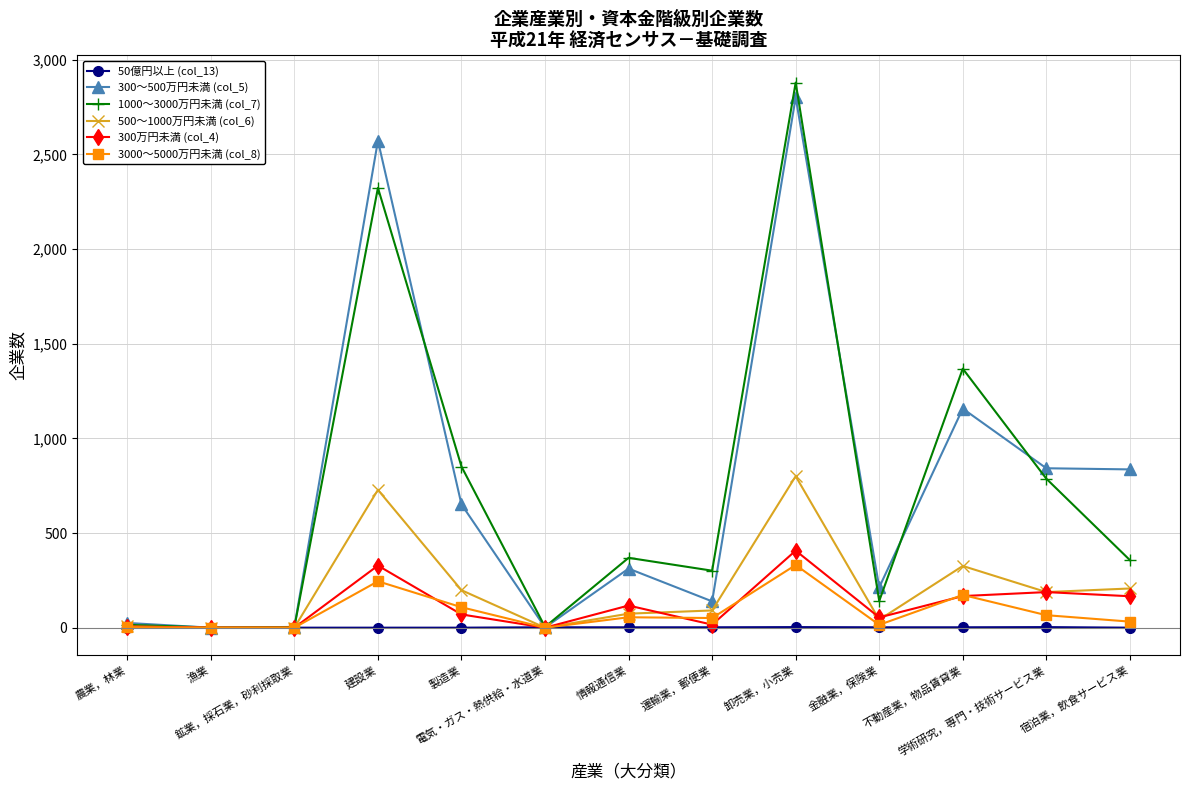

True or false: 1000～3000万円未満 (col_7) has more than 1 interior local peaks.

True